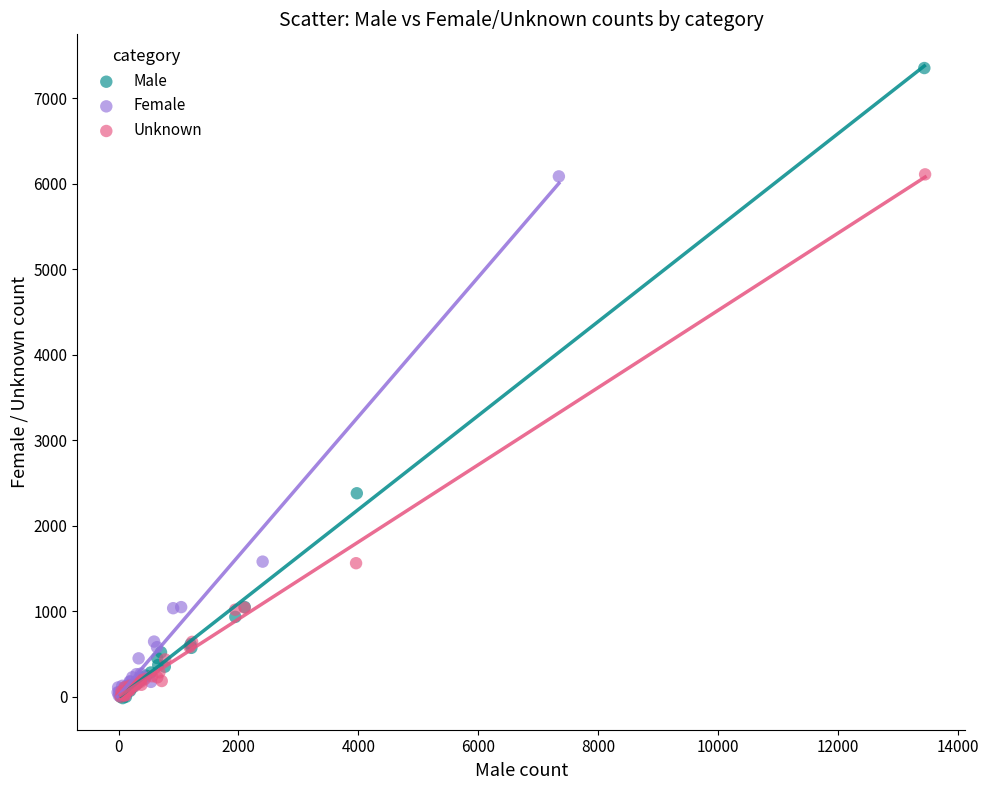

Which series reaches the maximum Y coordinate?

Male